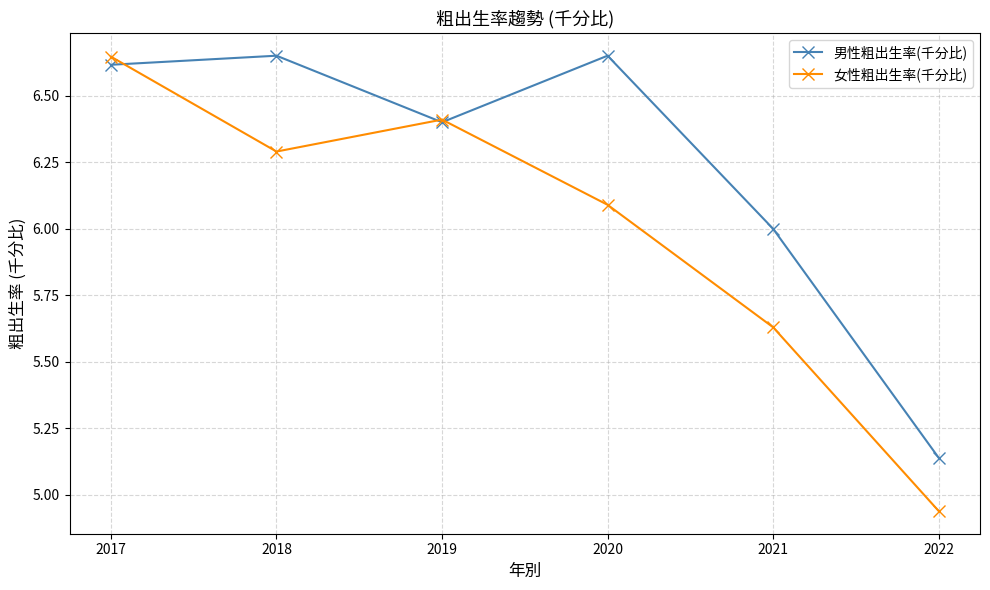

The value of 男性粗出生率(千分比) at 2022 is 2.1. True or false?

False